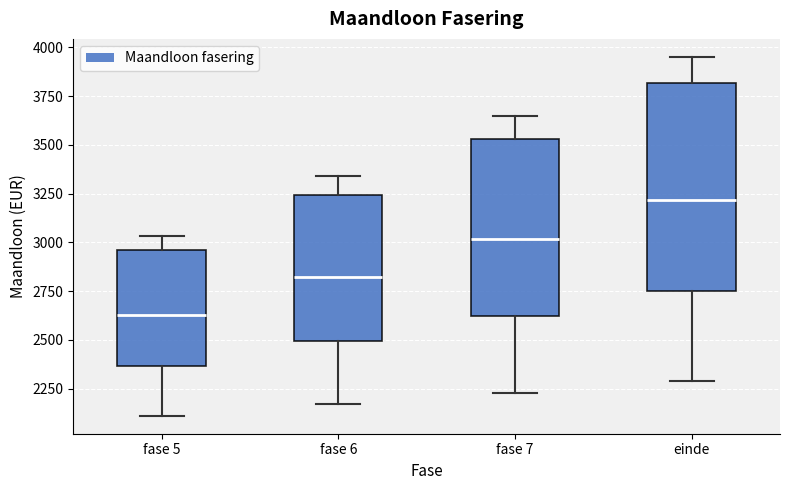

Which box is the tallest, from its lower edge to its upper edge?

einde